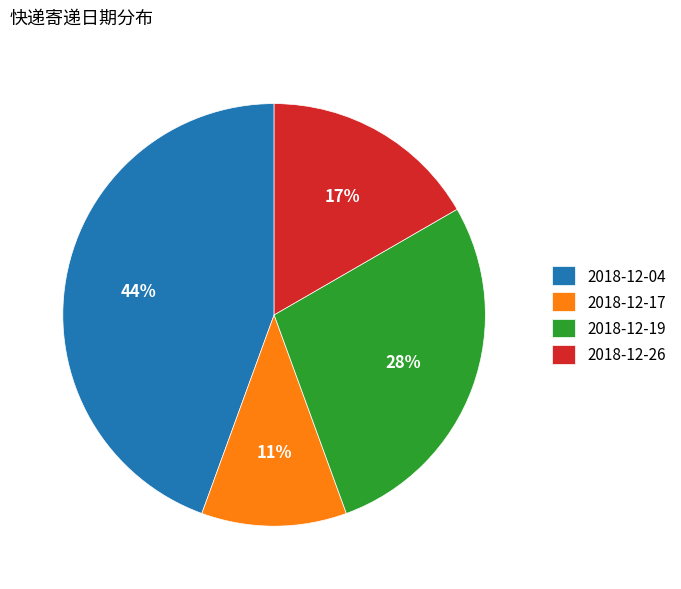

What is the largest slice in the pie chart?

2018-12-04